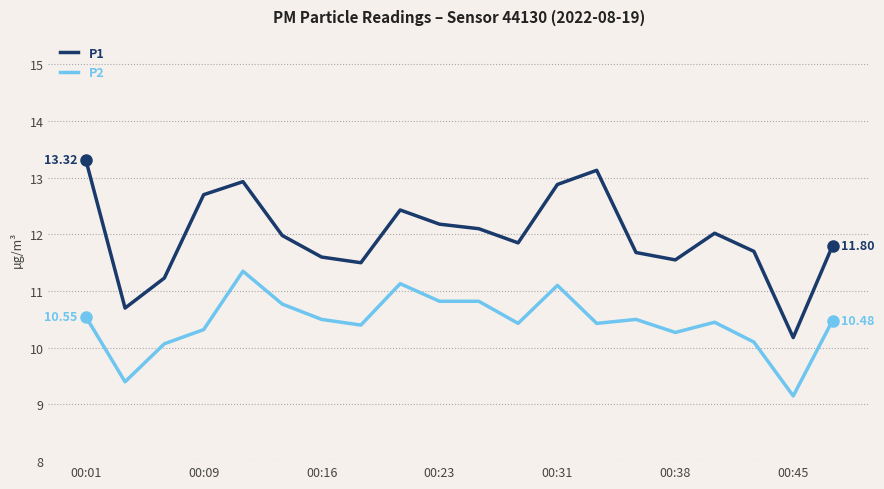

Which series has the widest spread of values?

P1